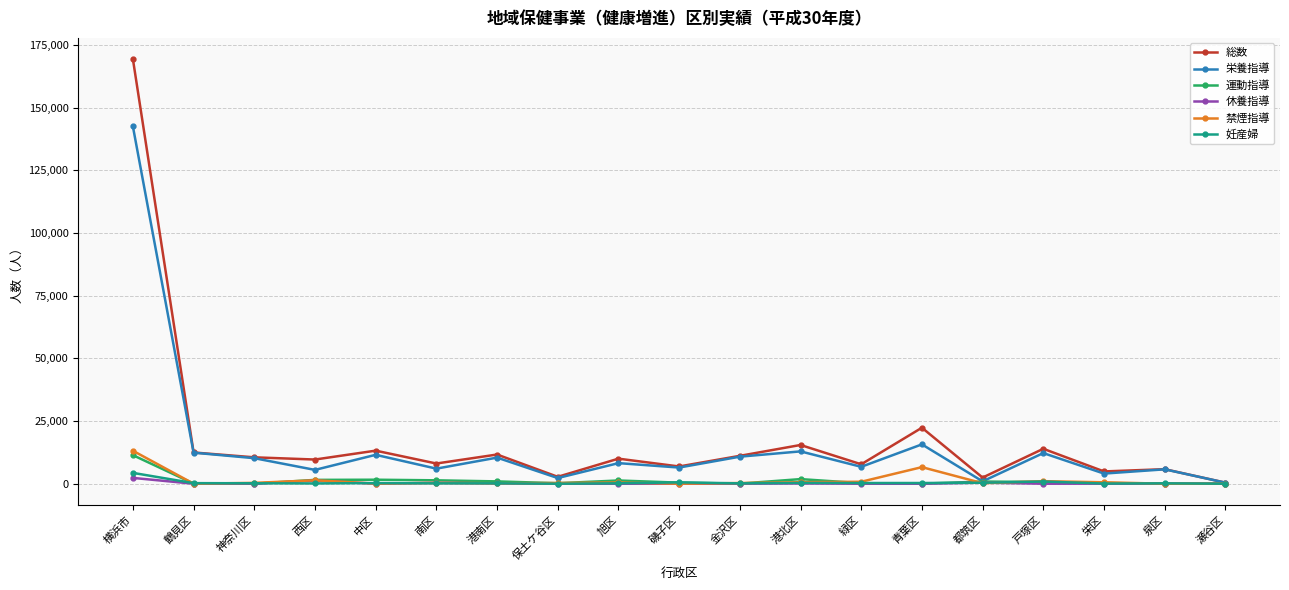

True or false: 総数 has more than 0 interior local peaks.

True